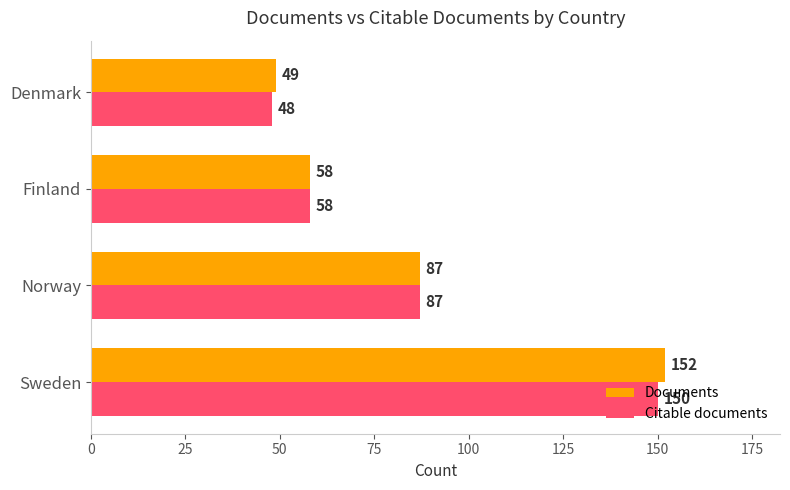

Rank the categories by Citable documents value from highest to lowest.

Sweden, Norway, Finland, Denmark